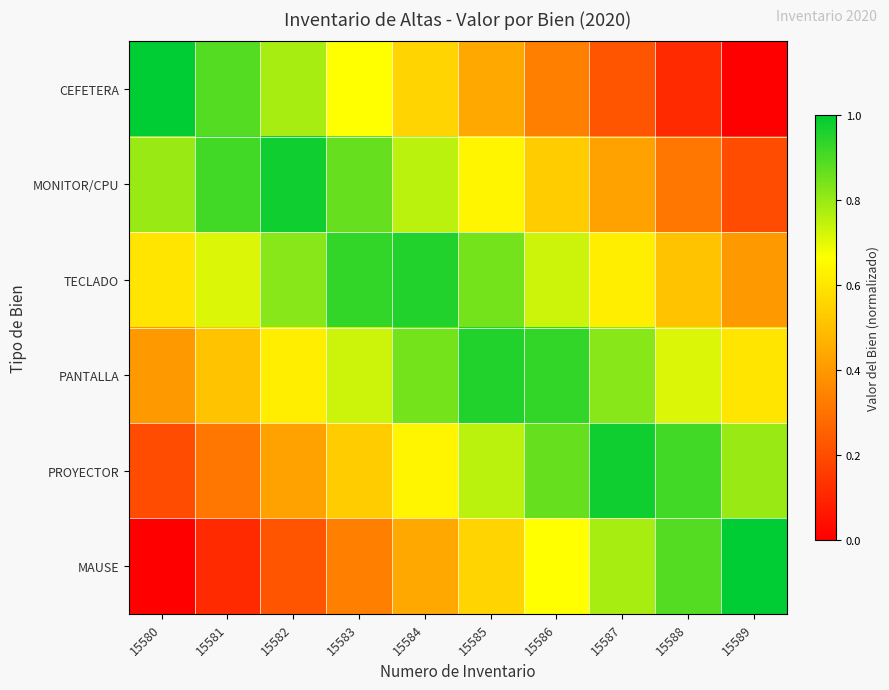

At which category is the sum across all series the highest?

15584